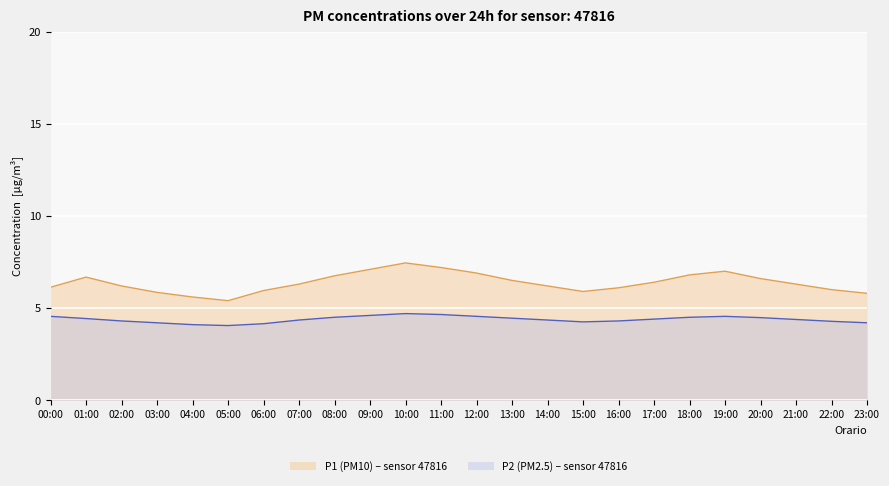

How many data points does each series have?

24